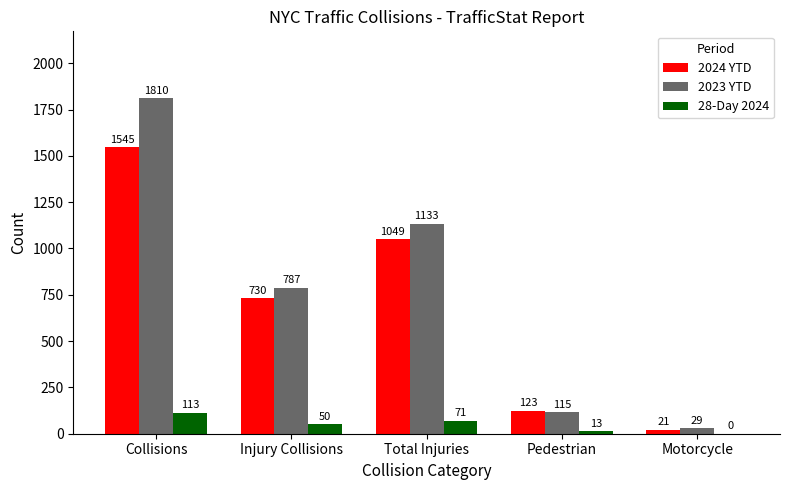

At which label is 2024 YTD closest to 783?

Injury Collisions